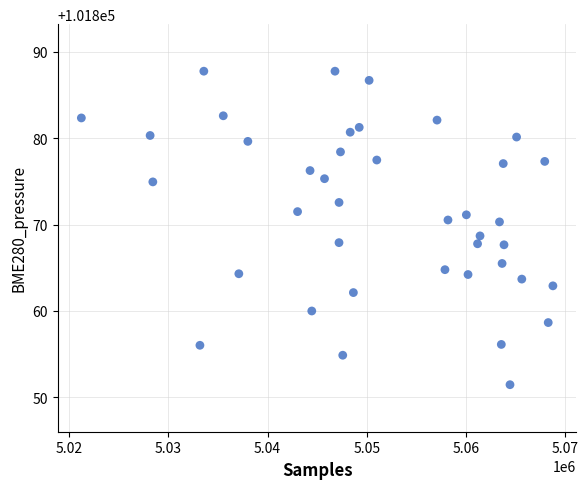

What is the range of X values (max minus min)?

47504.0